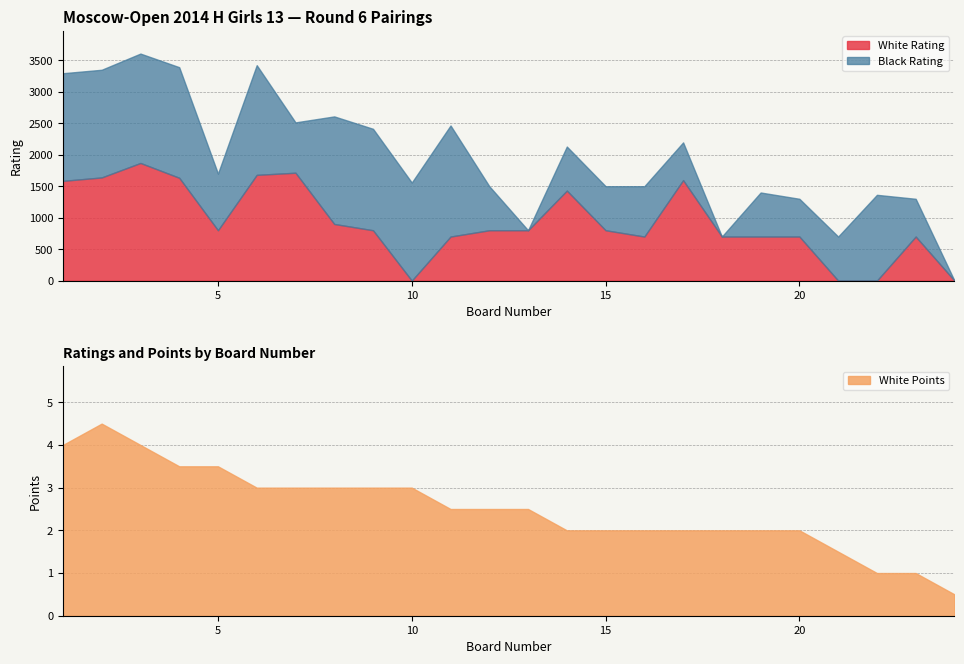

What is the total value across all series at 21?

701.5